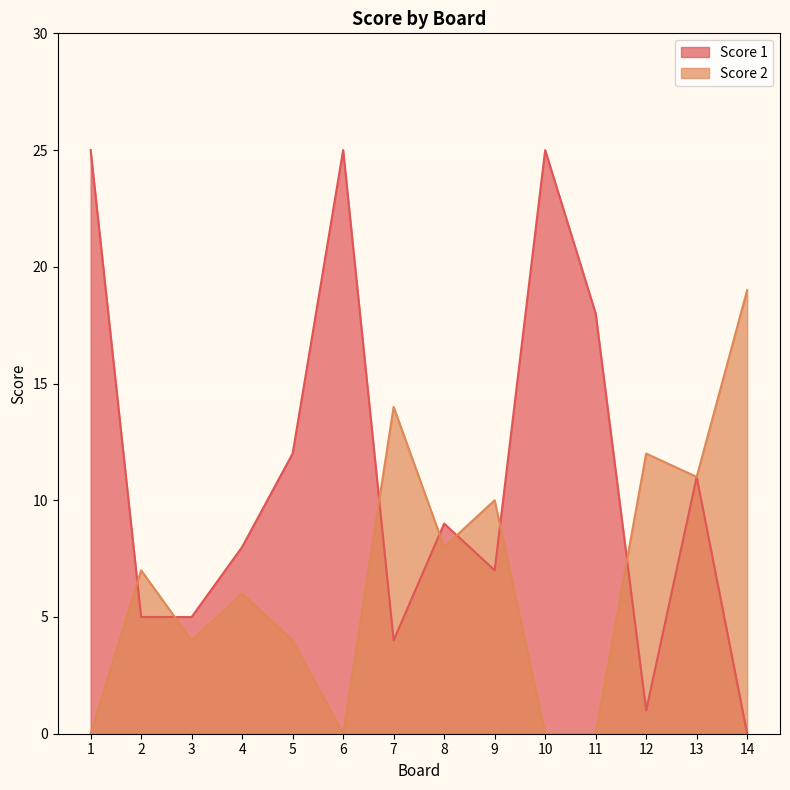

List the series in order of their peak value, highest first.

Score 1, Score 2